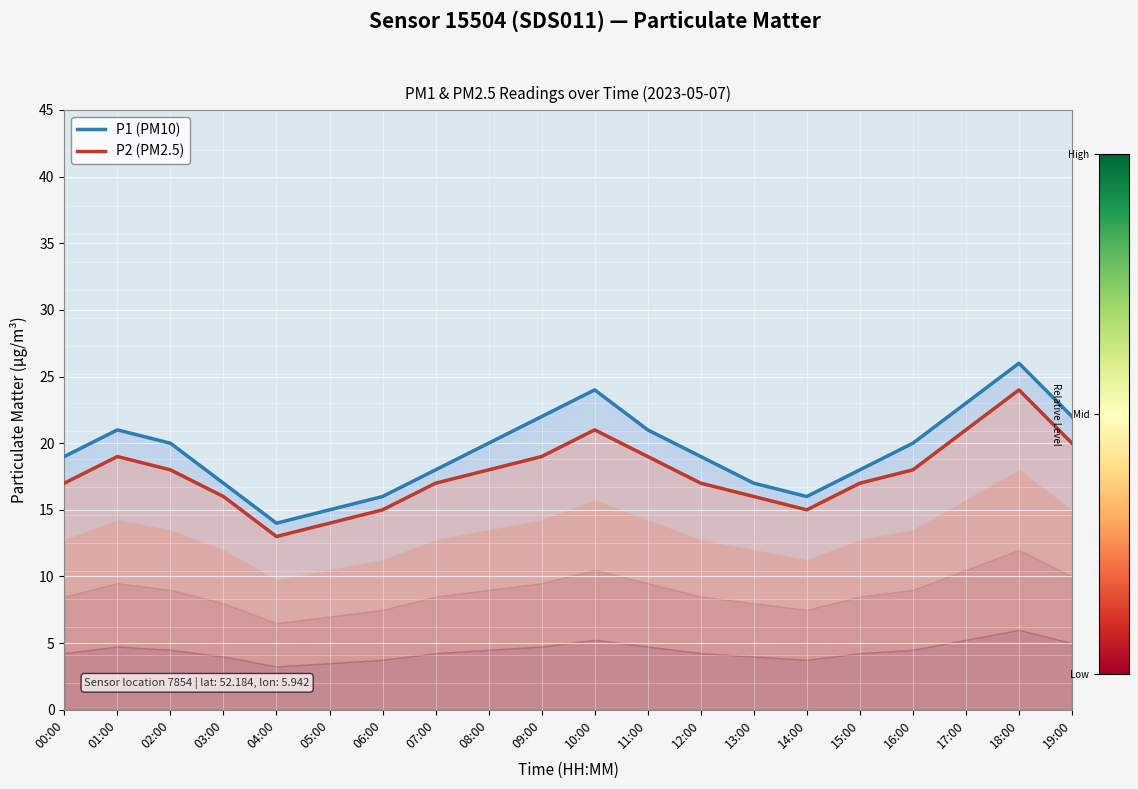

True or false: P1 (PM10) has more than 1 interior local peaks.

True